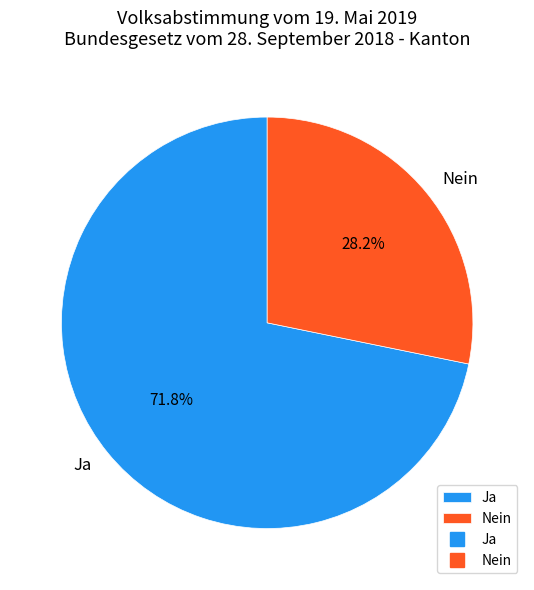

Is there a majority slice in this chart?

Yes